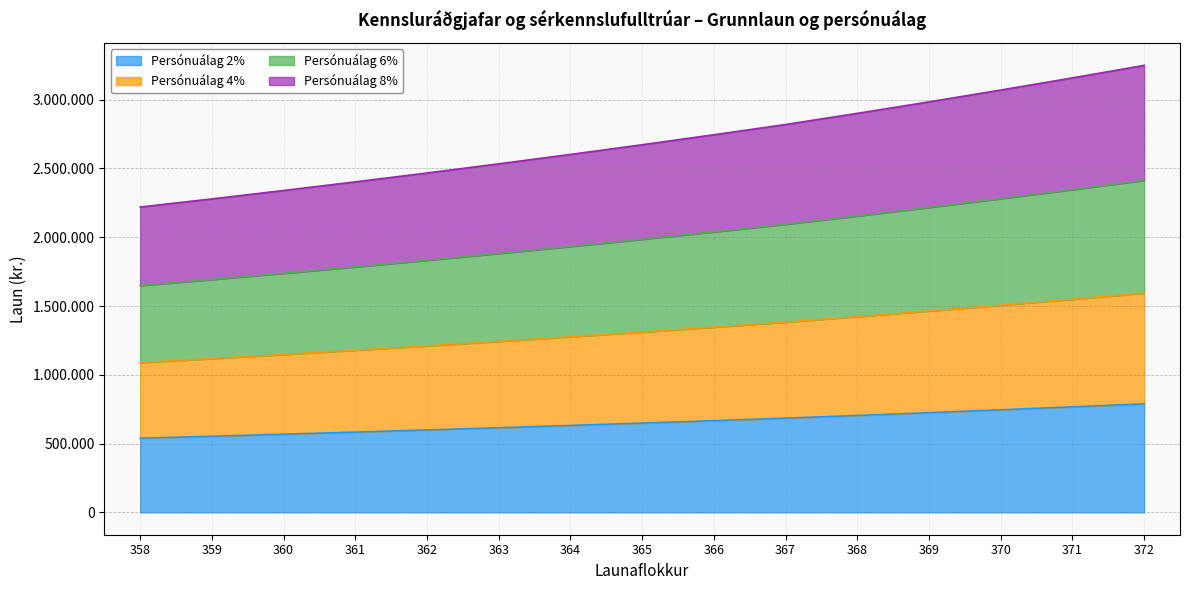

Reading left to right, what are all the values shown in this chart?

Persónuálag 2%: 539012	553400	568206	583449	599135	615283	631899	648999	666607	684725	704419	724692	745553	767023	789123
Persónuálag 4%: 1088593	1117651	1147554	1178338	1210017	1242631	1276188	1310724	1346284	1382876	1422650	1463593	1505724	1549085	1593719
Persónuálag 6%: 1648743	1692753	1738043	1784668	1832647	1882043	1932868	1985174	2039032	2094453	2154693	2216704	2280514	2346187	2413788
Persónuálag 8%: 2219461	2278706	2339673	2402438	2467025	2533520	2601938	2672350	2744851	2819456	2900549	2984025	3069923	3158329	3249330